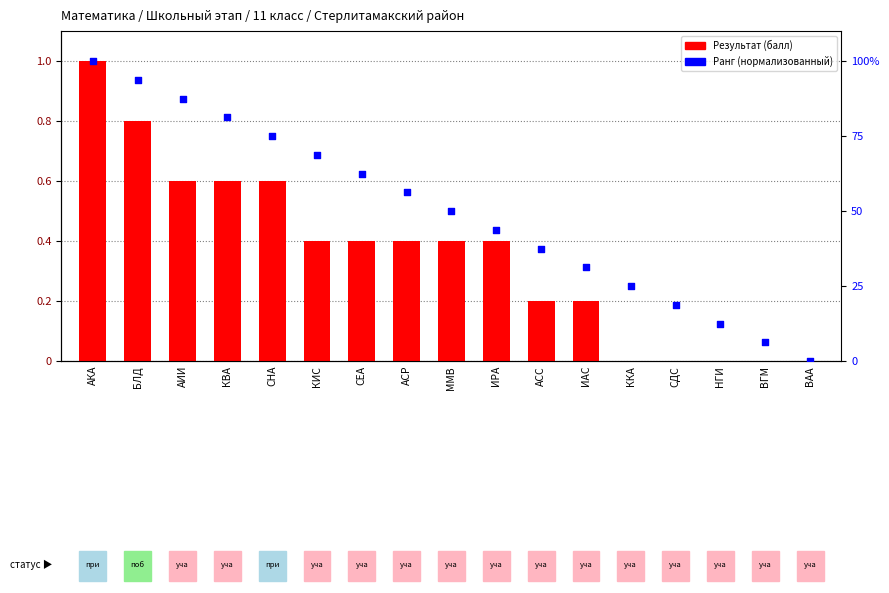

At which category is the sum across all series the highest?

АКА